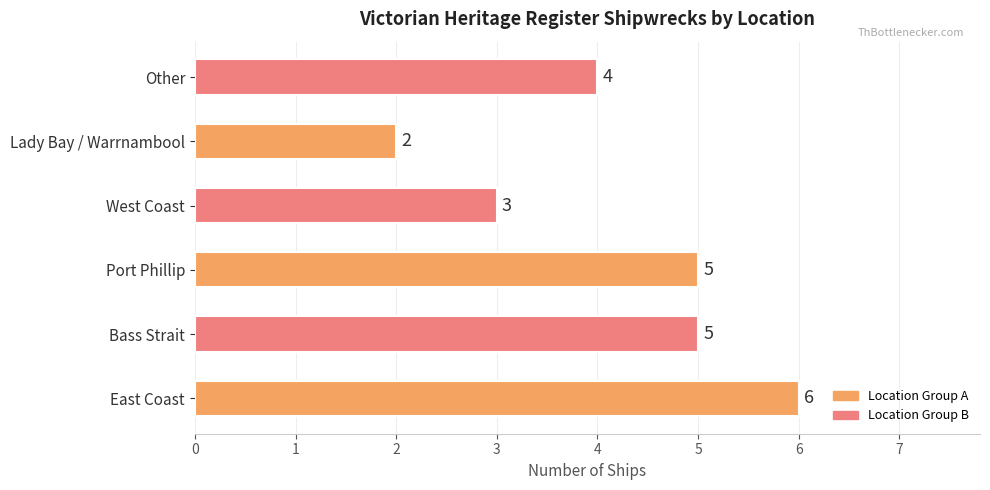

How many series are shown in this chart?

1